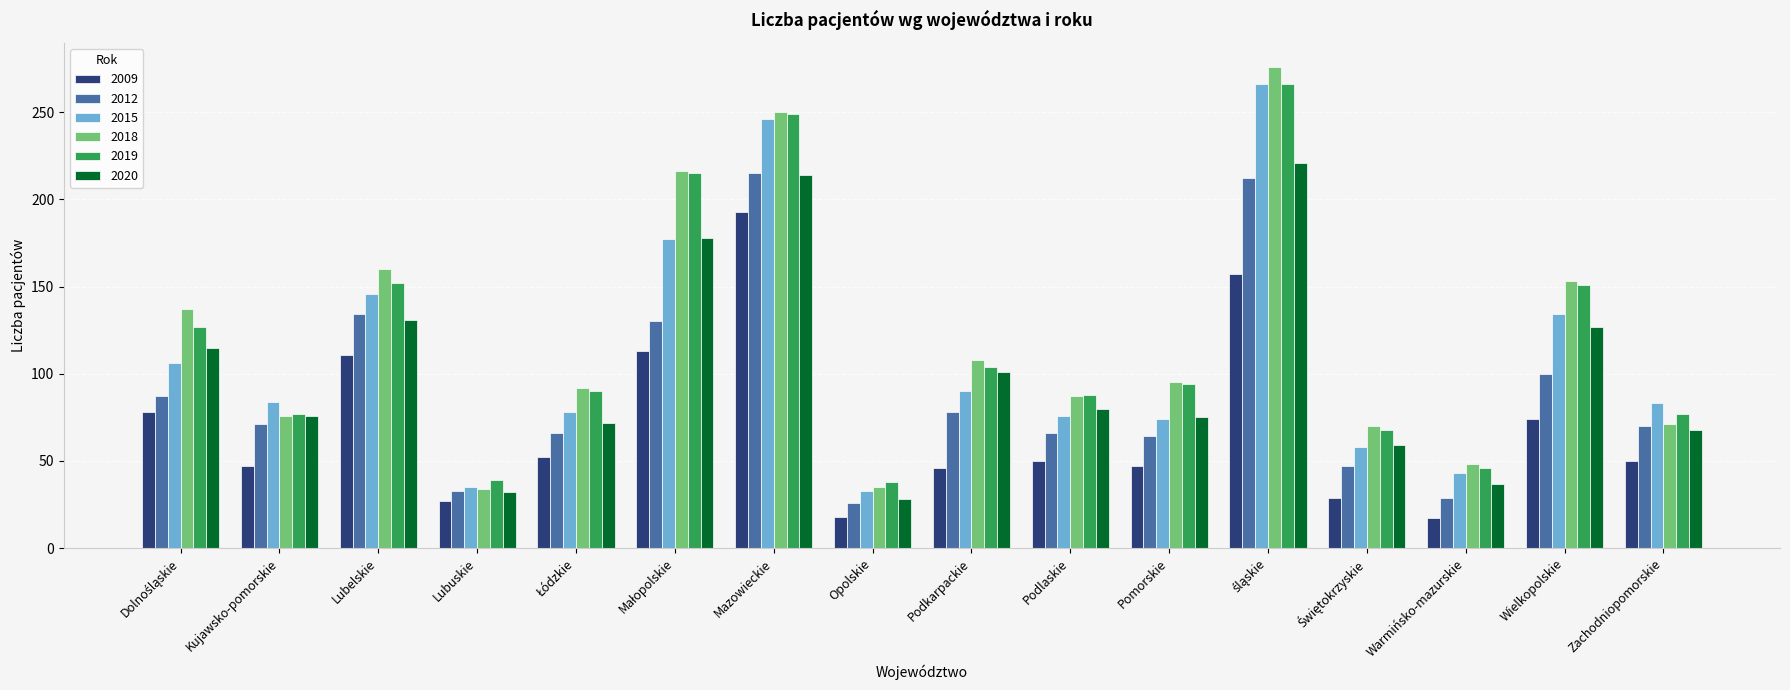

What is the difference between the second highest and minimum values in the 2018 series?

216